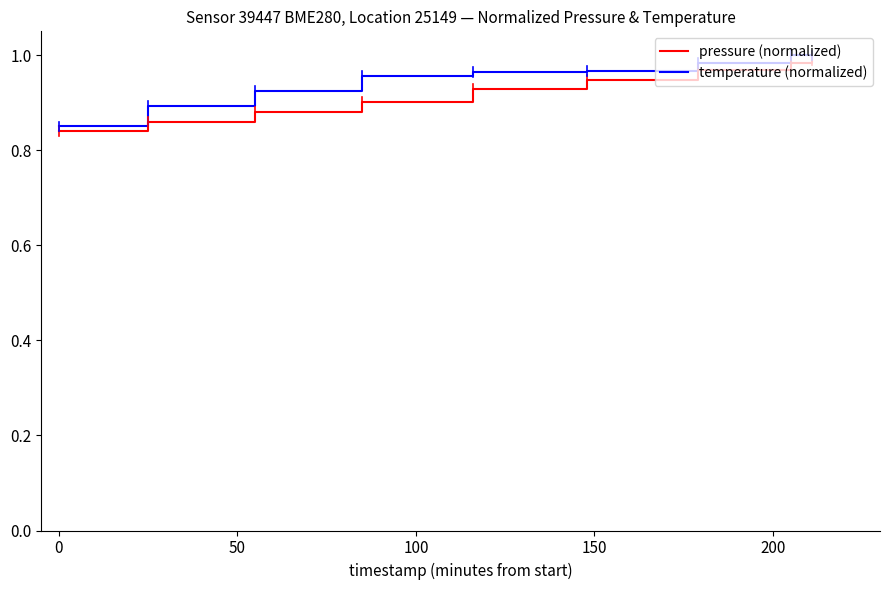

Which series has the largest total across all categories?

temperature (normalized)